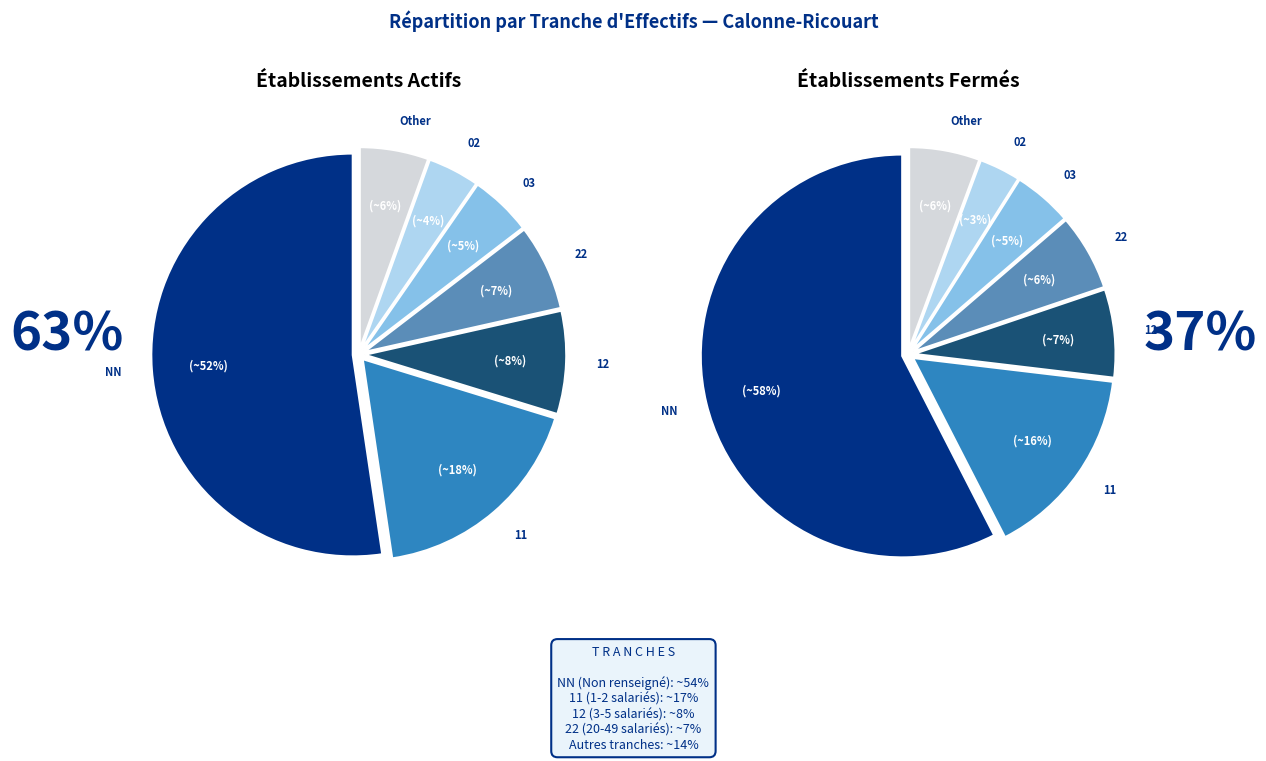

Which category has the biggest portion of the pie?

NN